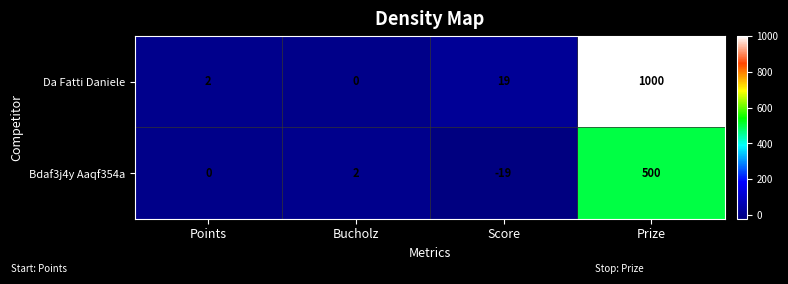

What is the highest value of the Bdaf3j4y Aaqf354a series?

500